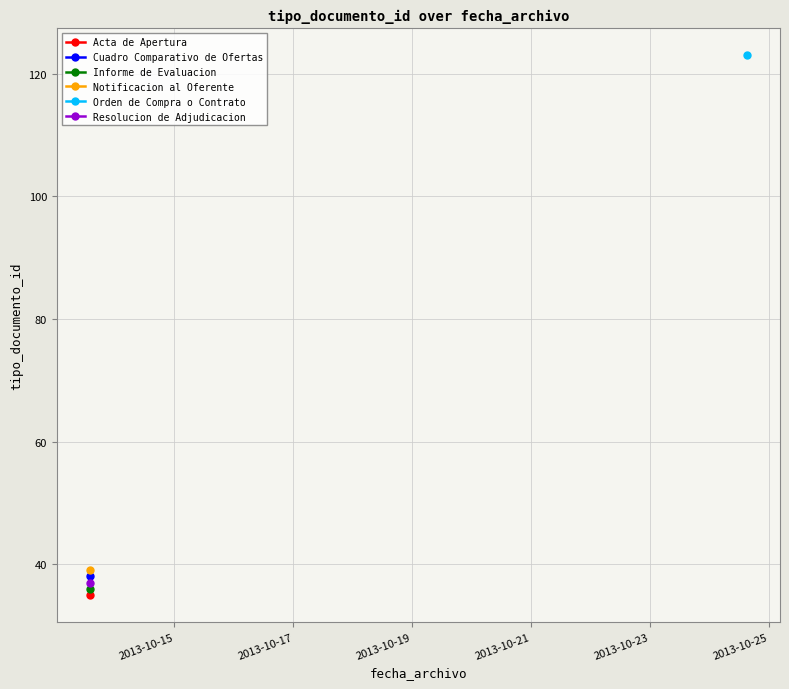

How many values are below 38?

3